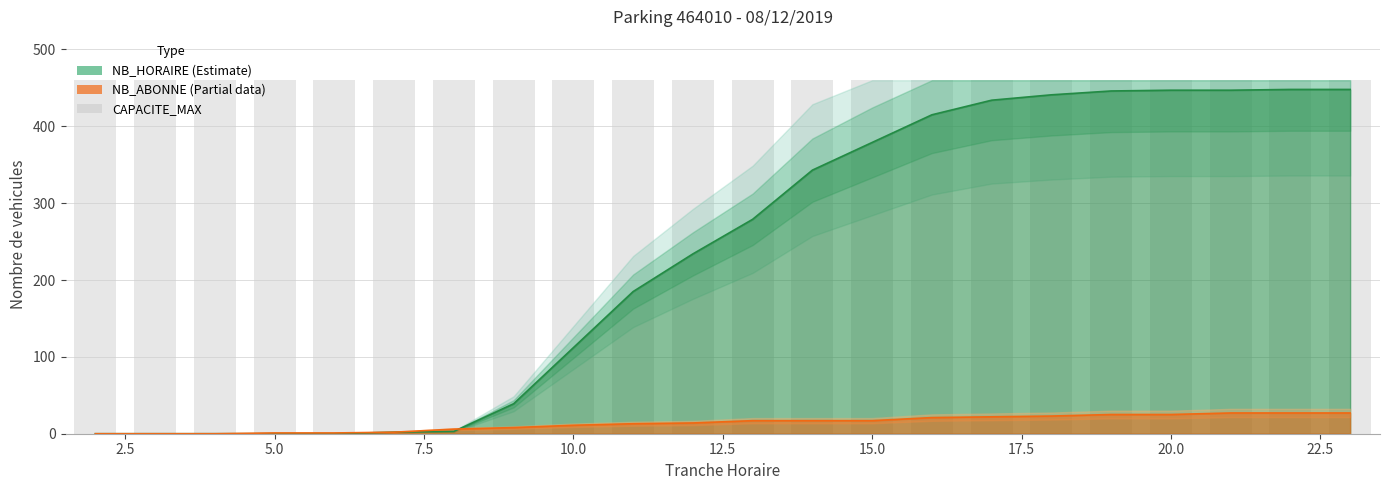

The NB_ABONNE series shows 1 at 6. True or false?

True